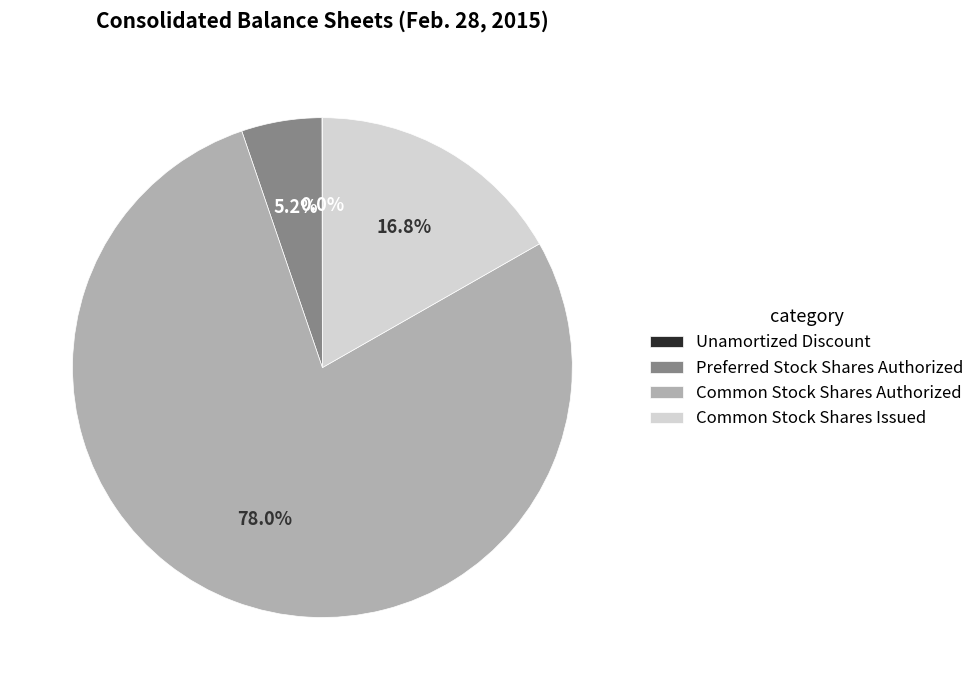

What is the largest slice in the pie chart?

Common Stock Shares Authorized